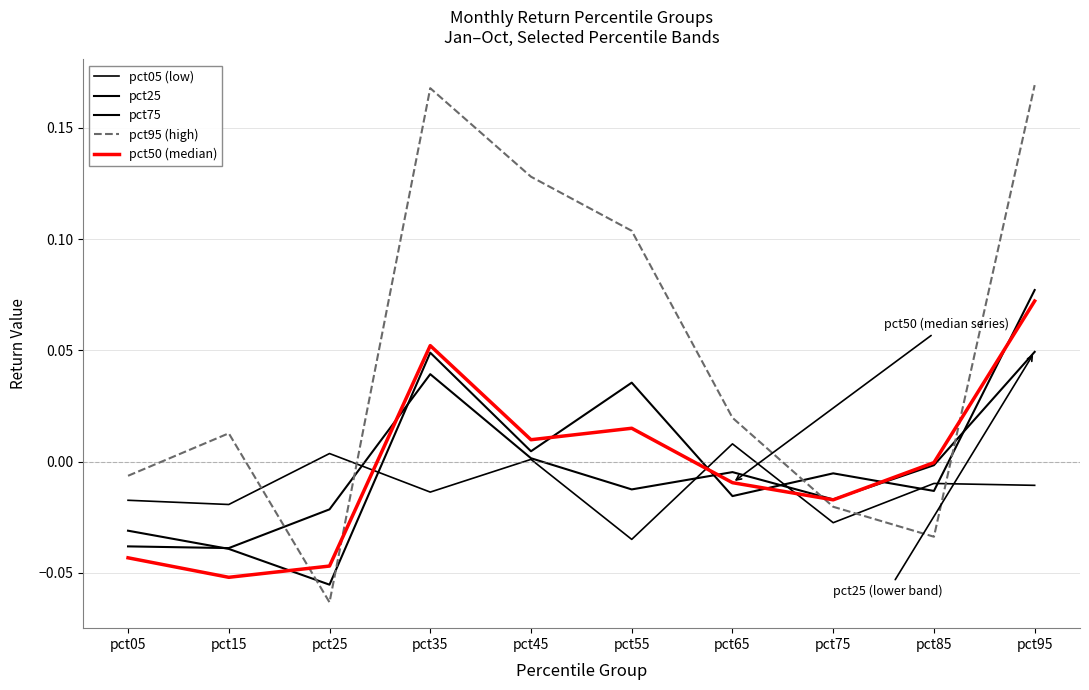

Reading right to left, extract all data points from this chart.

pct05 (low): -0.0	-0.0	-0.0	0.0	-0.0	0.0	-0.0	0.0	-0.0	-0.0
pct25: 0.0	-0.0	-0.0	-0.0	-0.0	0.0	0.0	-0.0	-0.0	-0.0
pct75: 0.1	-0.0	-0.0	-0.0	0.0	0.0	0.0	-0.1	-0.0	-0.0
pct95 (high): 0.2	-0.0	-0.0	0.0	0.1	0.1	0.2	-0.1	0.0	-0.0
pct50 (median): 0.1	-0.0	-0.0	-0.0	0.0	0.0	0.1	-0.0	-0.1	-0.0